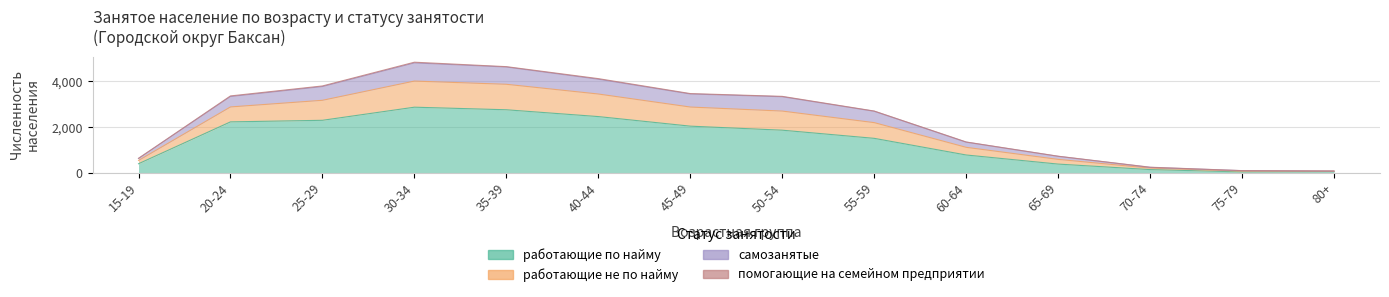

What is the minimum value shown in the chart?

38